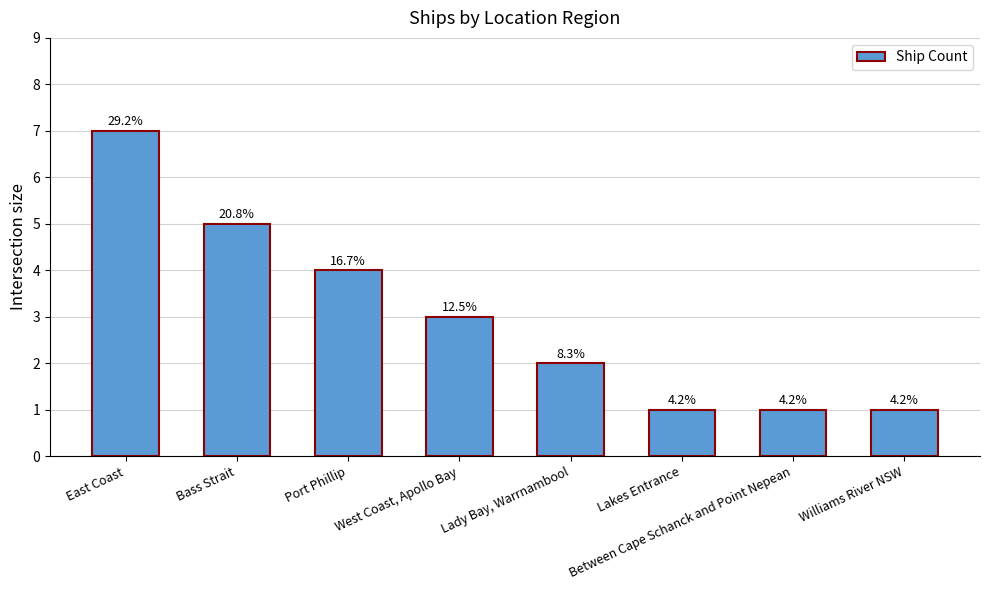

Are the bars horizontal?

No